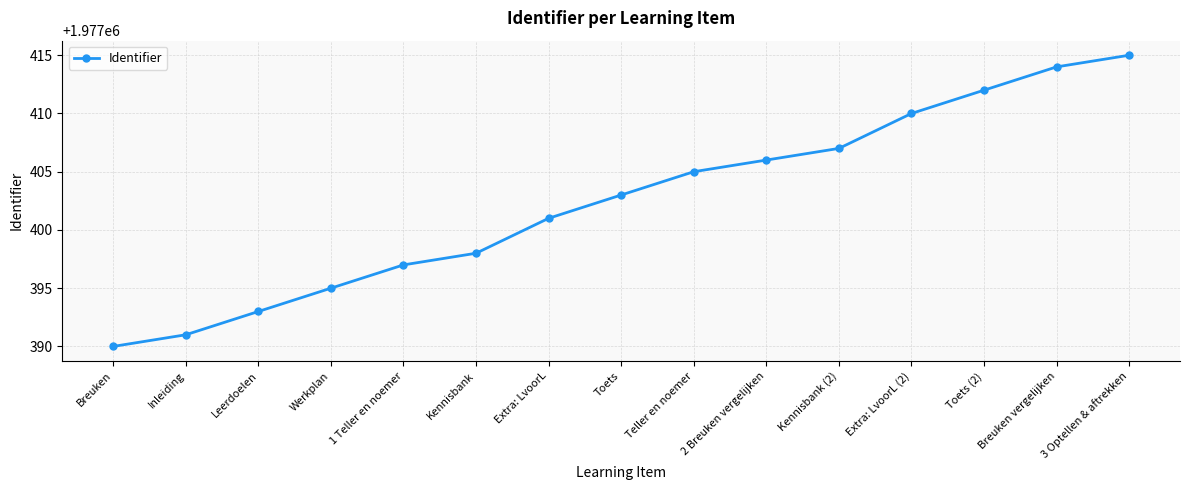

What is the change in value from 2 Breuken vergelijken to Breuken vergelijken?

+8